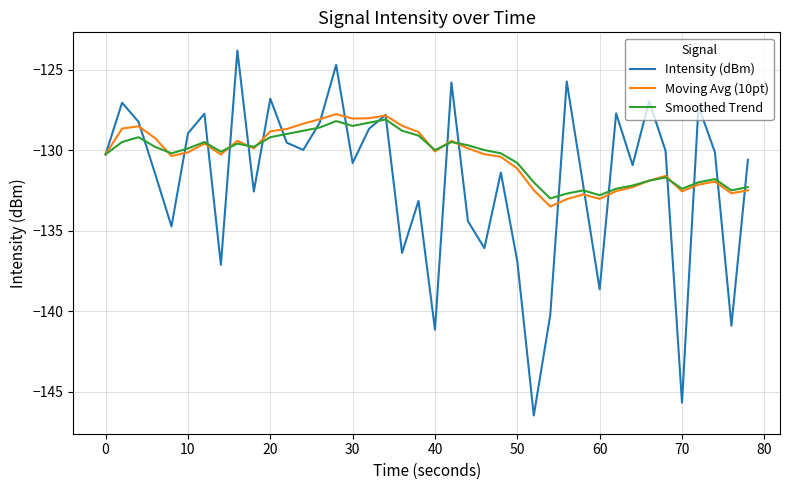

Is this an area chart (filled region under the line)?

No